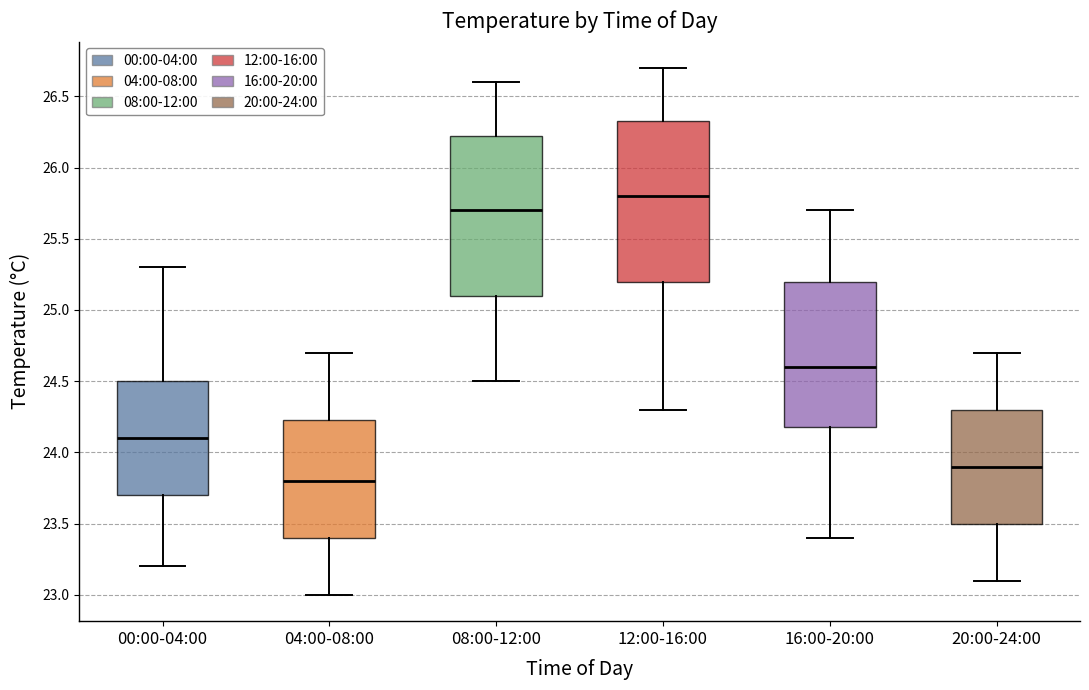

Reading left to right, read every box against the y-axis: the position of its median line, the range the box covers, and the ends of its whiskers. The values are not printed on the chart, so give them approximately, as read against the axis.

00:00-04:00: median 24.10, box 23.70 to 24.50, whiskers 23.20 to 25.30
04:00-08:00: median 23.80, box 23.40 to 24.25, whiskers 23.00 to 24.70
08:00-12:00: median 25.70, box 25.10 to 26.25, whiskers 24.50 to 26.60
12:00-16:00: median 25.80, box 25.20 to 26.35, whiskers 24.30 to 26.70
16:00-20:00: median 24.60, box 24.20 to 25.20, whiskers 23.40 to 25.70
20:00-24:00: median 23.90, box 23.50 to 24.30, whiskers 23.10 to 24.70